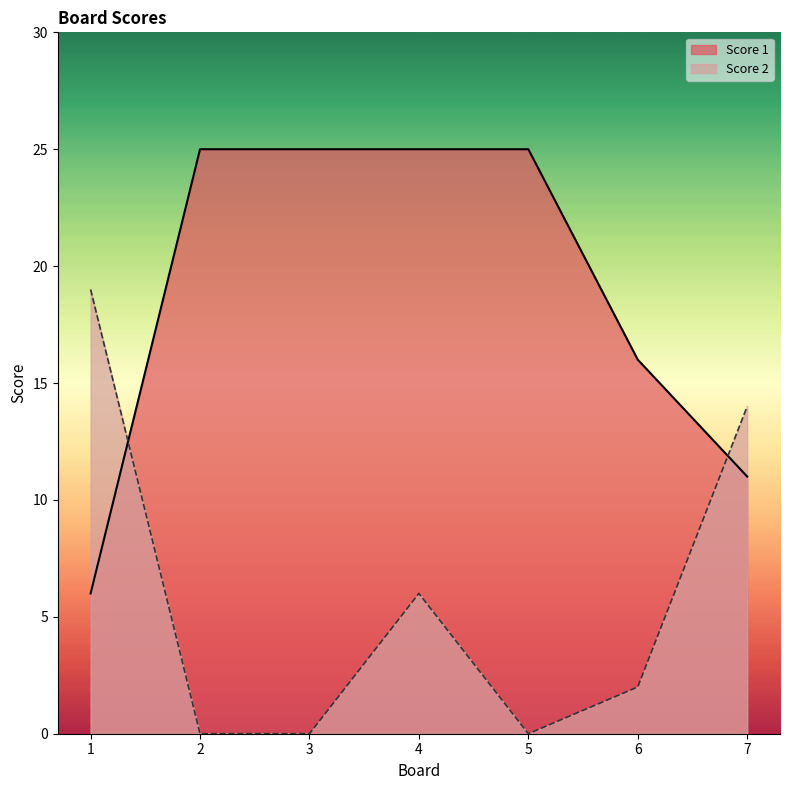

What are all the series names shown in the legend?

Score 1, Score 2